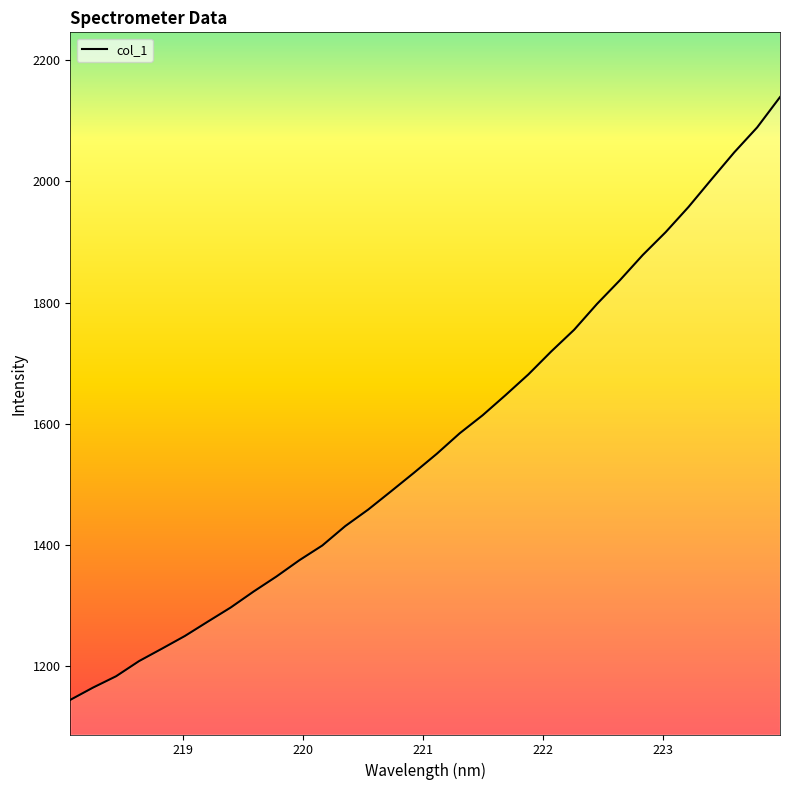

What is the minimum value shown in the chart?

1143.9